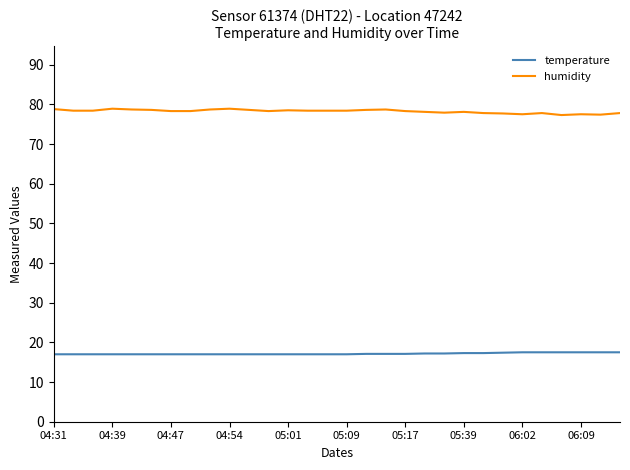

Does the chart display data point markers on the line(s)?

No